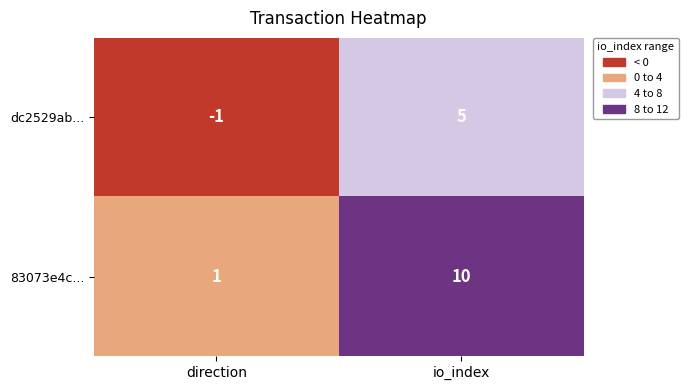

The value of dc2529ab... at direction is -1. True or false?

True